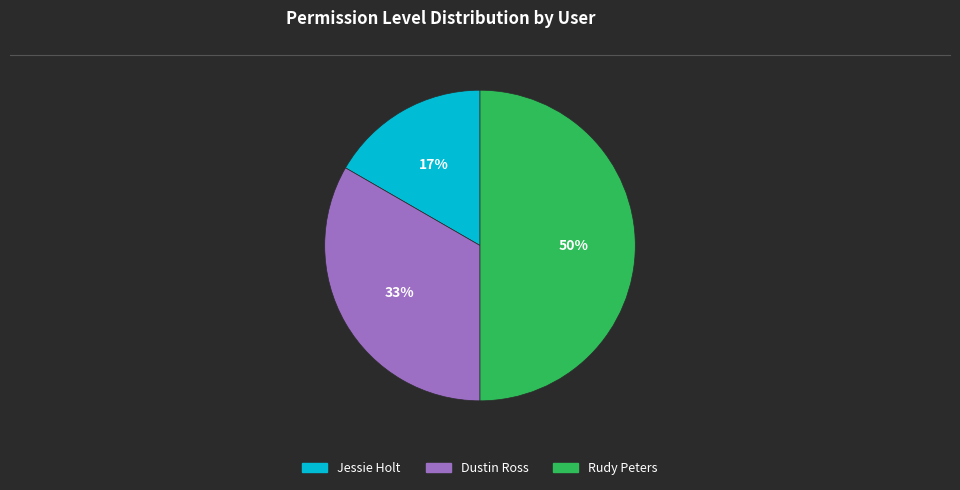

To the nearest percent, what is the difference between the largest and smallest slice percentages?

33%